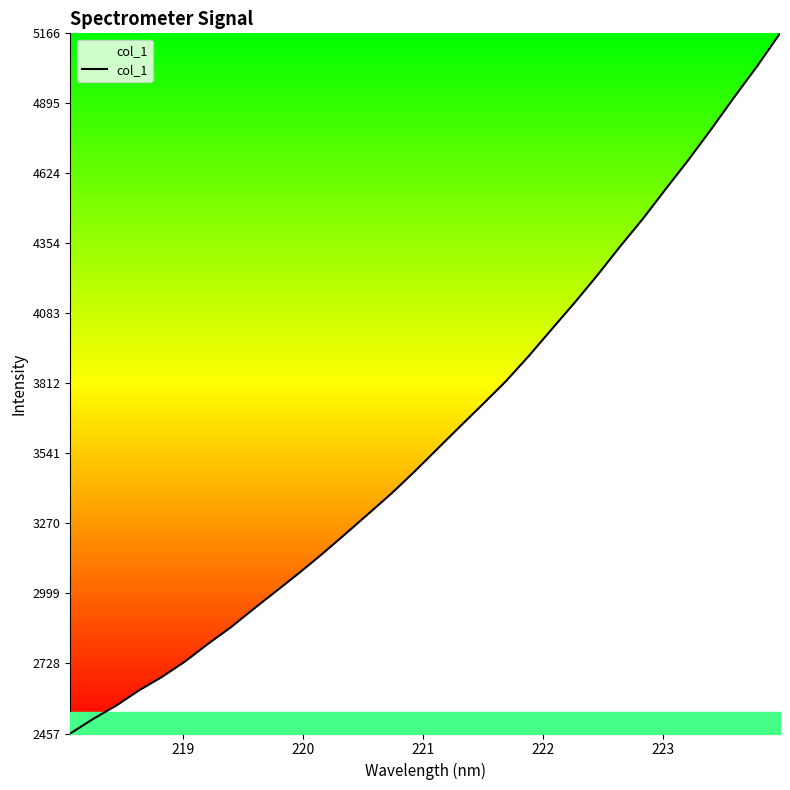

What is the greatest value displayed?

5166.3